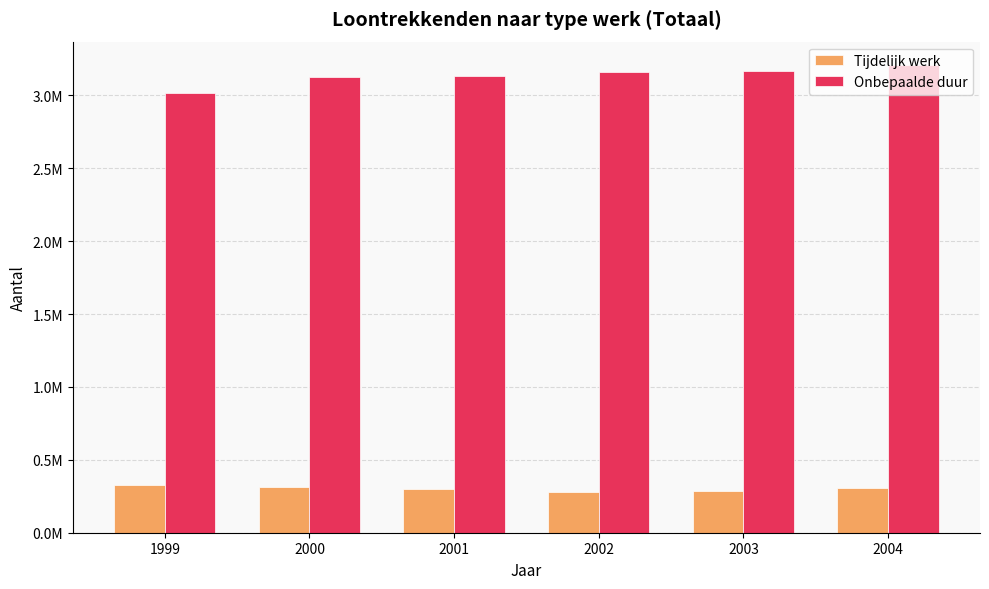

At which label is Tijdelijk werk closest to 303993?

2004